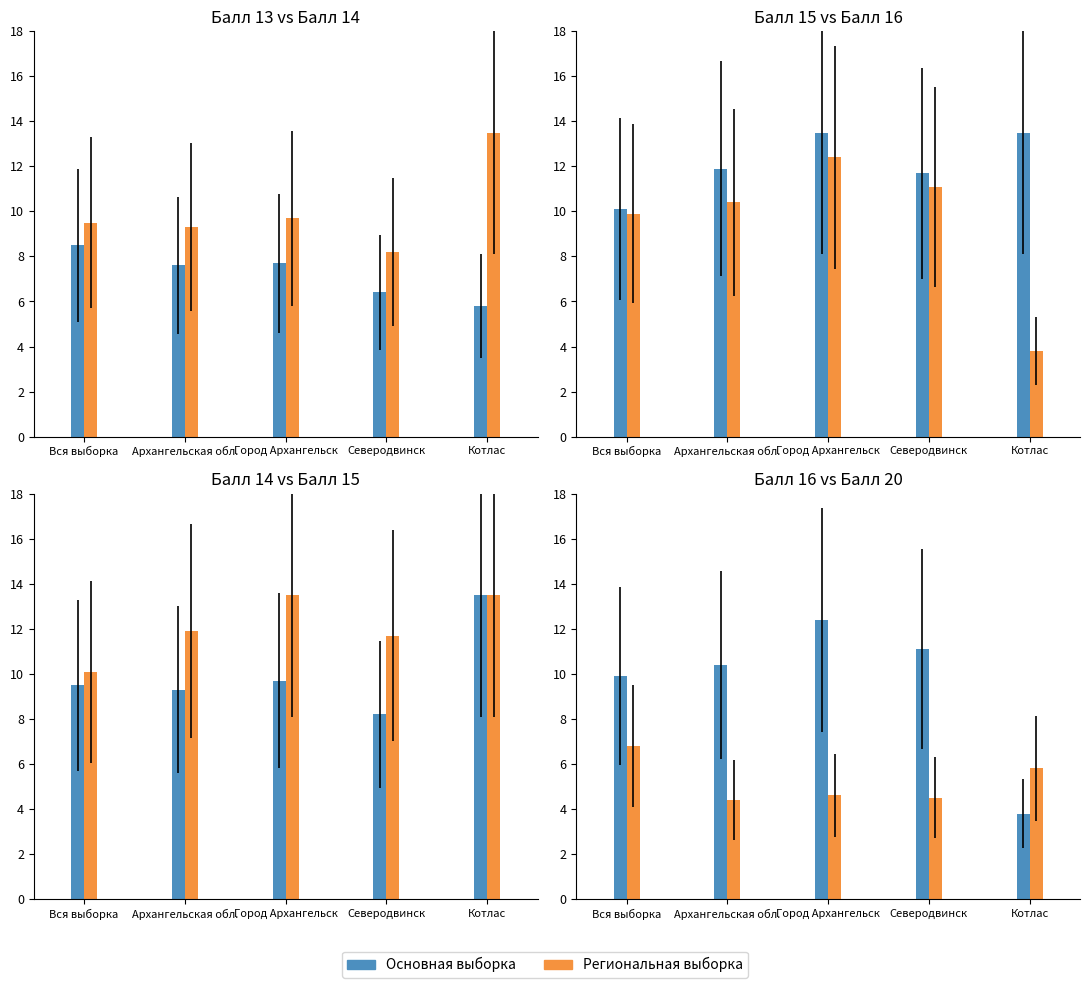

Where is Балл 20 nearest to the value 5?

Город Архангельск